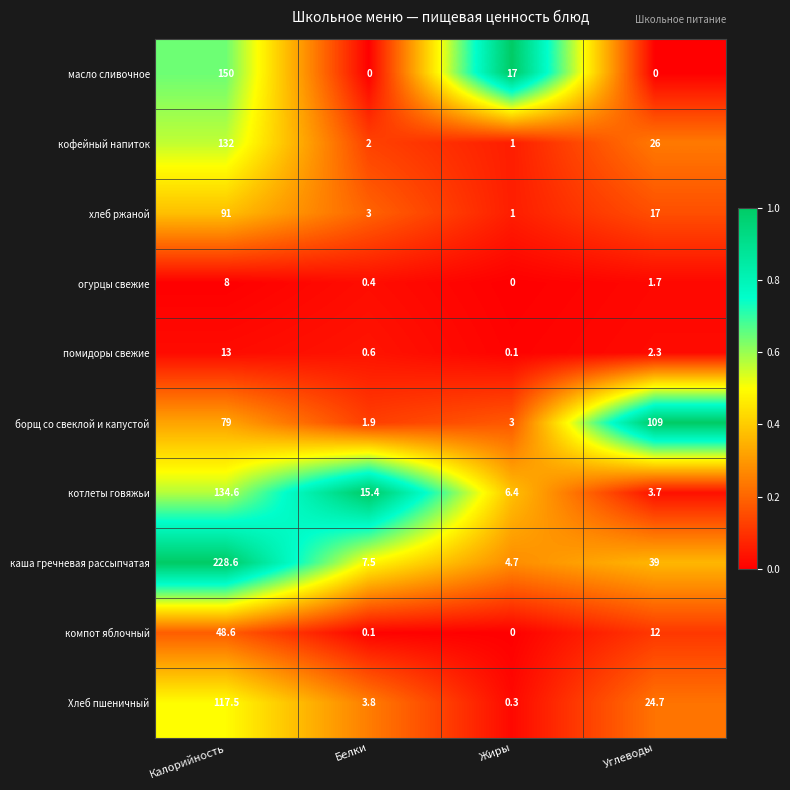

List the series in order of their peak value, lowest first.

огурцы свежие, помидоры свежие, компот яблочный, хлеб ржаной, борщ со свеклой и капустой, Хлеб пшеничный, кофейный напиток, котлеты говяжьи, масло сливочное, каша гречневая рассыпчатая